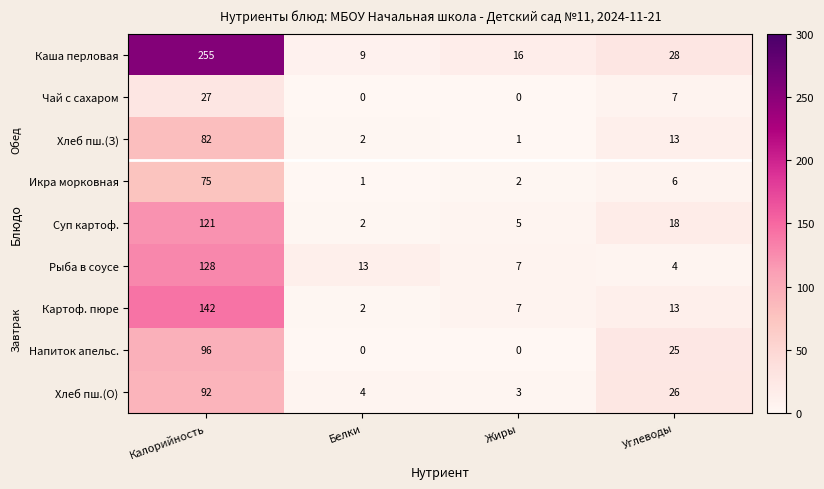

What is the average value of the Картоф. пюре series?

41